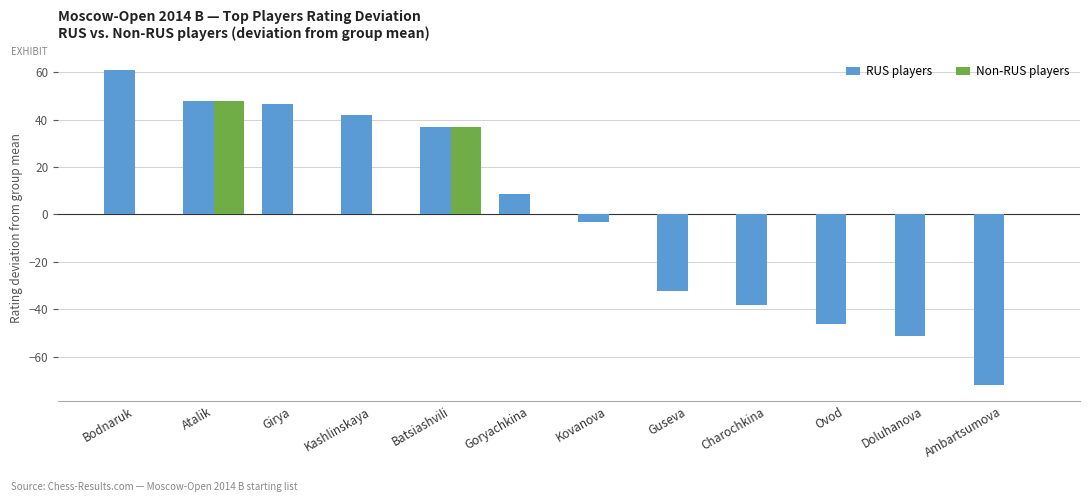

What is the maximum value for RUS players?

60.8